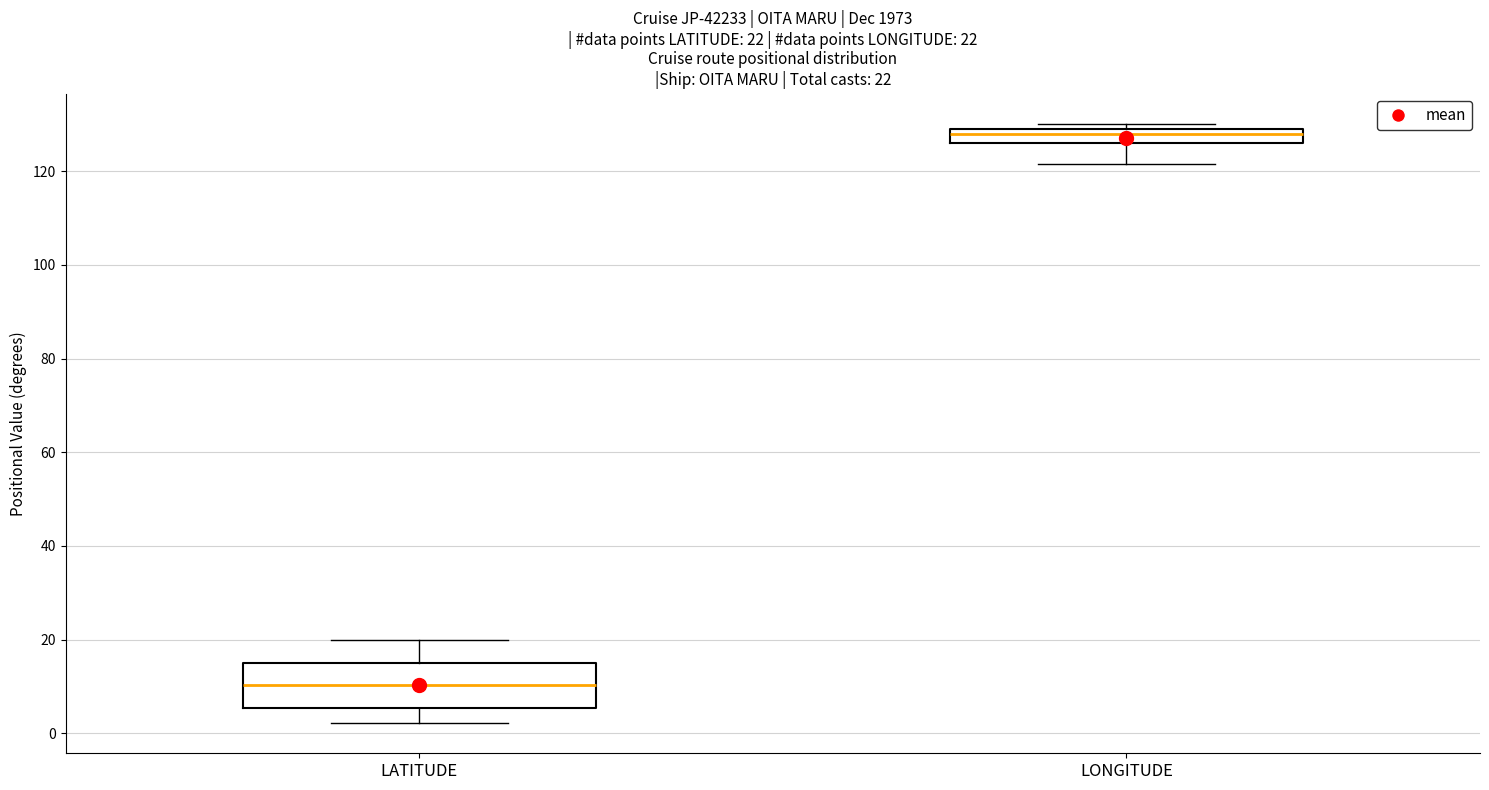

Which box's median line is the highest?

LONGITUDE